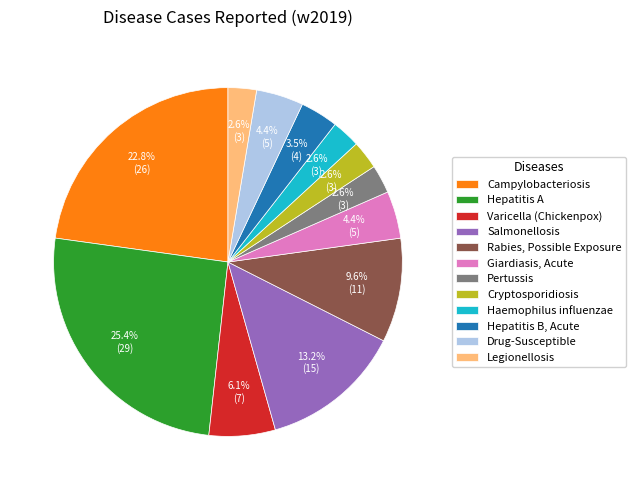

Combined, what portion of the pie is Salmonellosis and Varicella (Chickenpox)?

19.3%